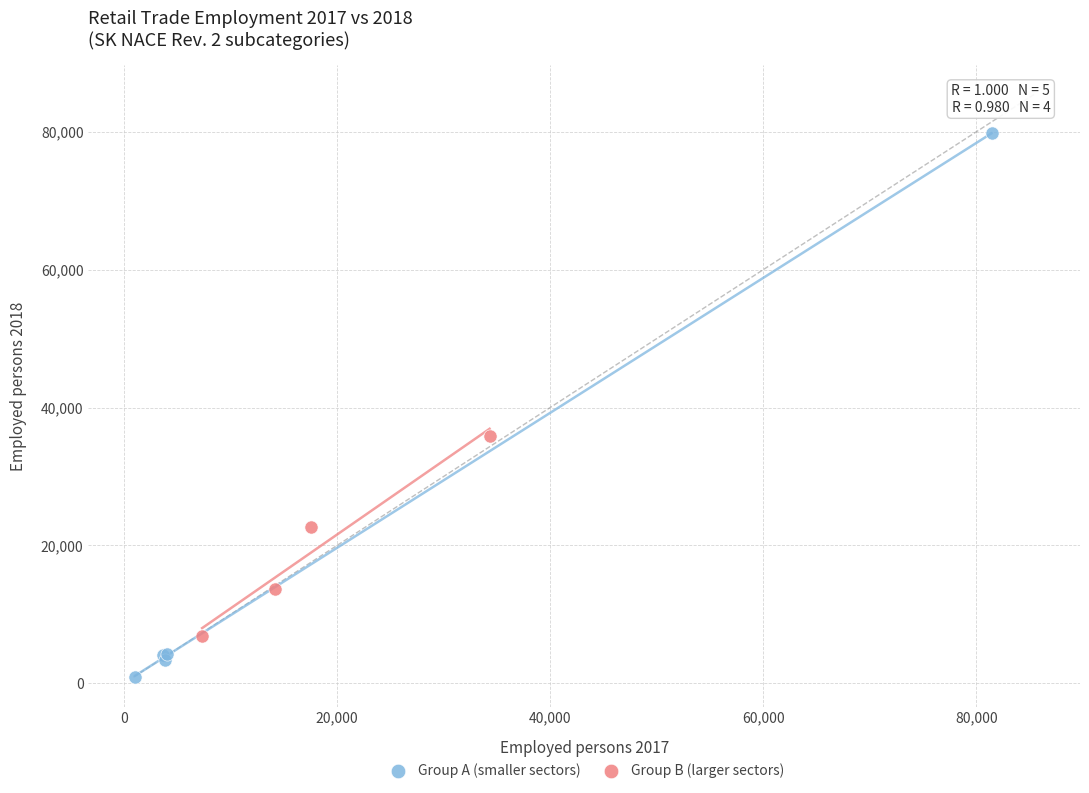

Which series reaches the minimum Y coordinate?

Group A (smaller sectors)